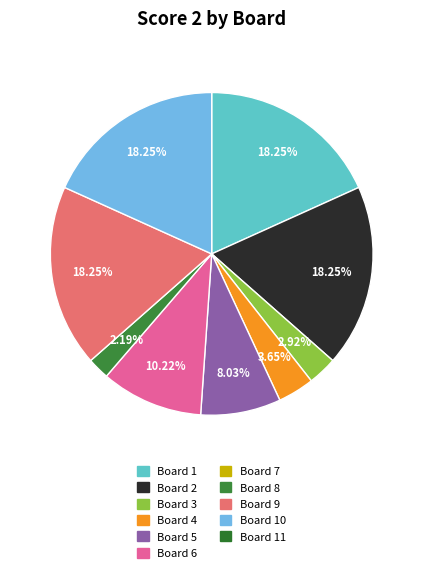

Is there any slice that represents more than half of the pie?

No